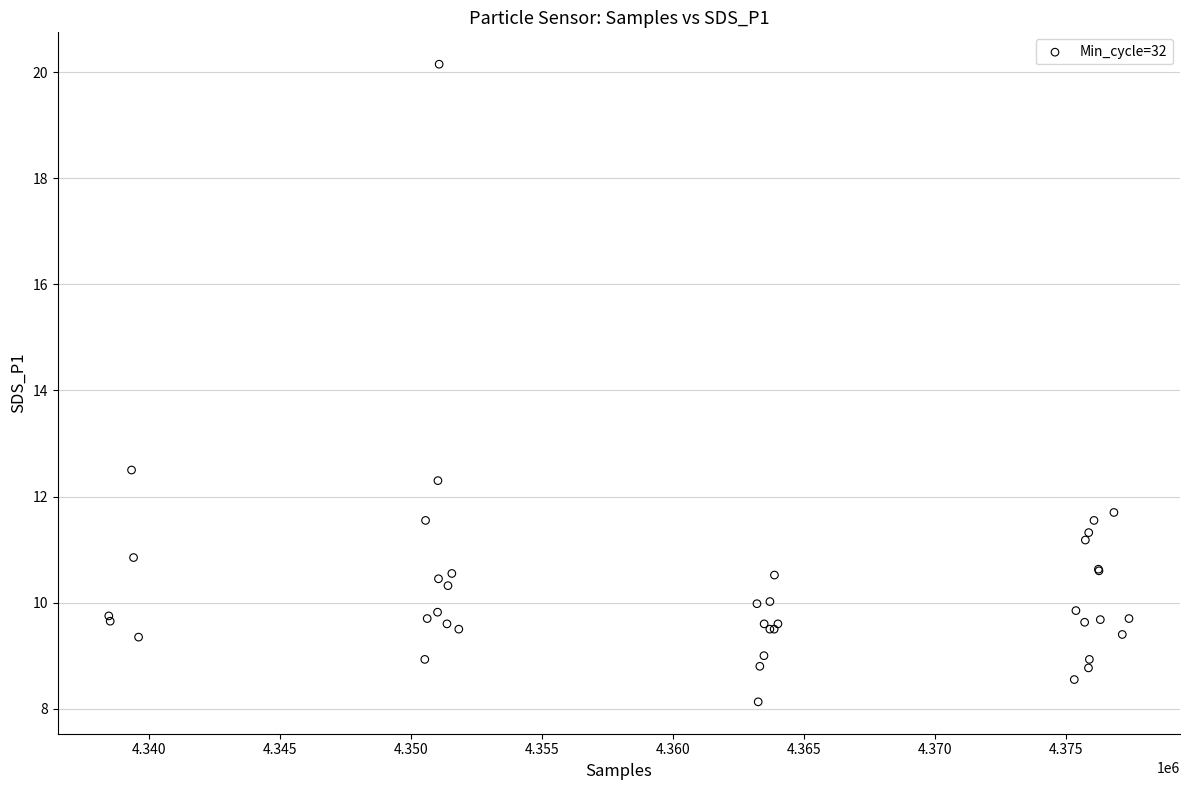

What Y value in the scatter plot is closest to 14?

12.5